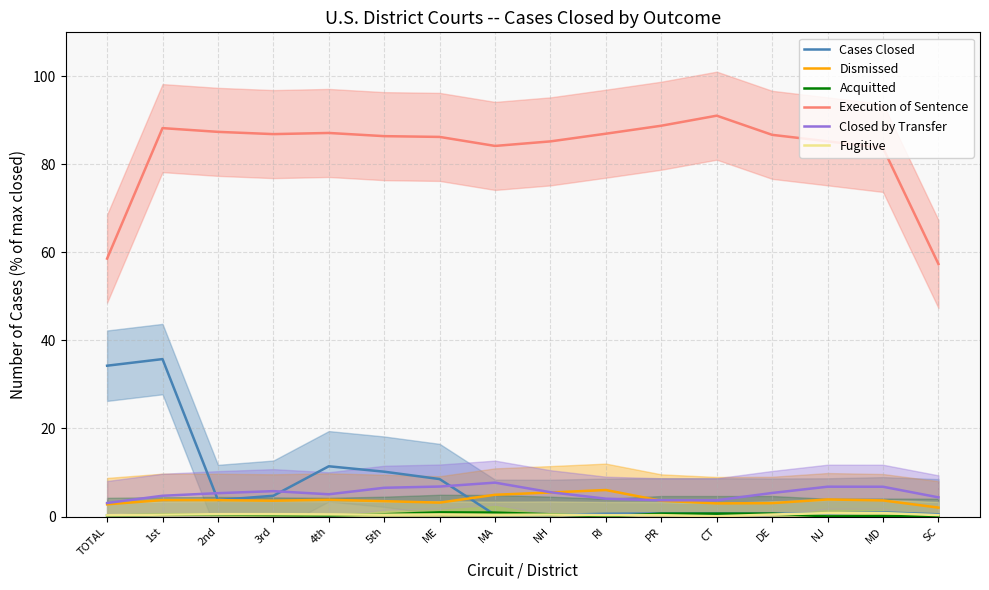

Where do Cases Closed and Fugitive first cross each other?

ME and MA